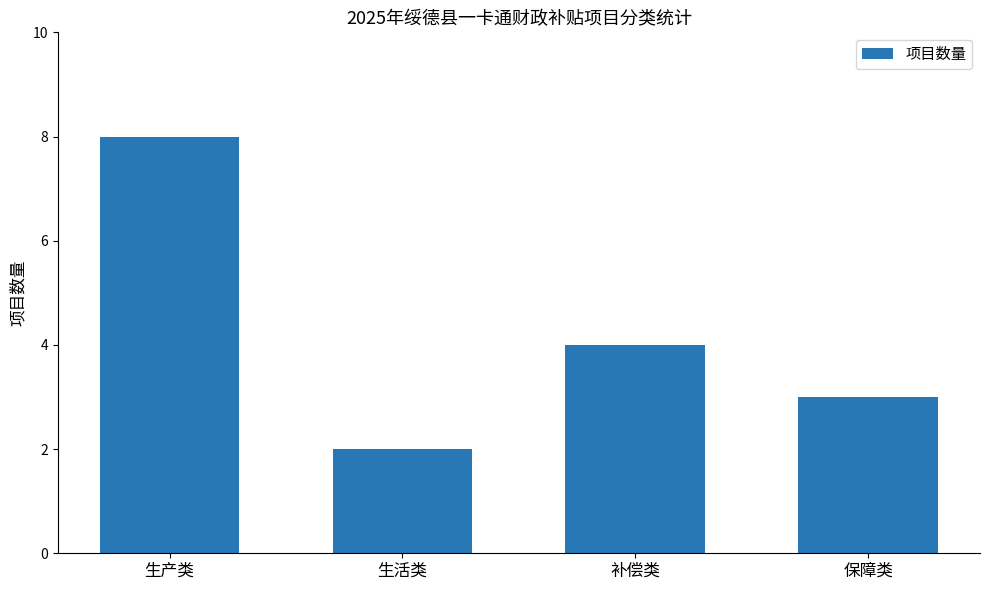

Are the bars grouped side by side (vs. stacked)?

No